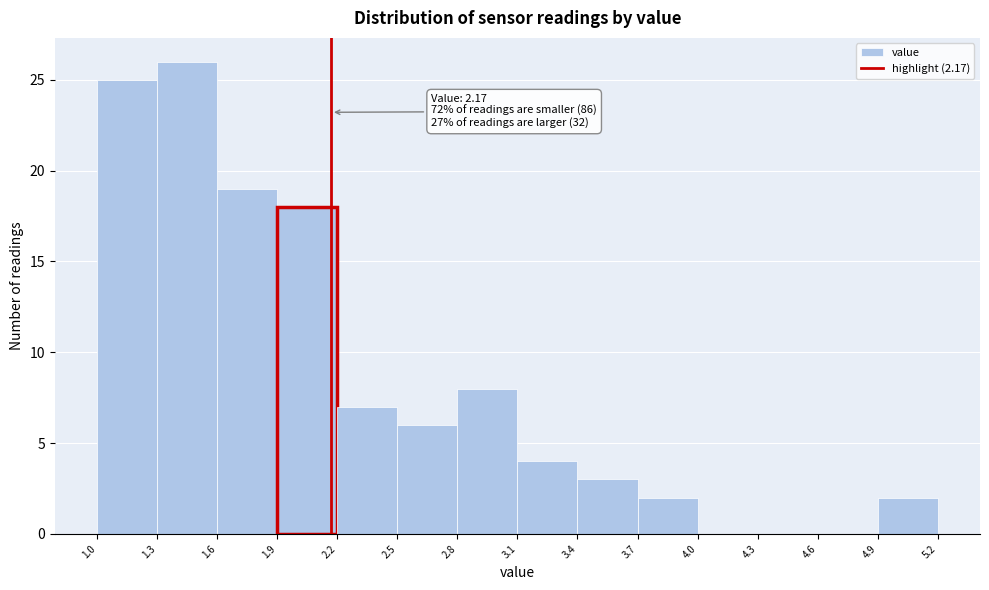

Which range on the x-axis has the tallest bar?

1.3 to 1.6